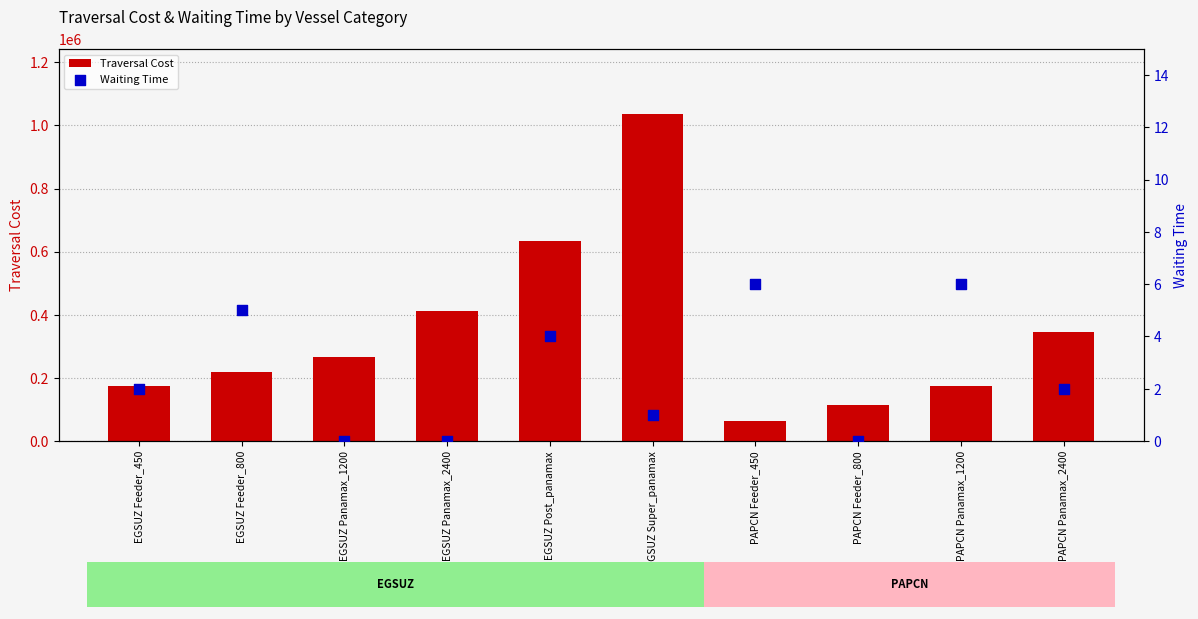

Is the value of Waiting Time at PAPCN Panamax_2400 greater than the value of Traversal Cost at PAPCN Panamax_2400?

No